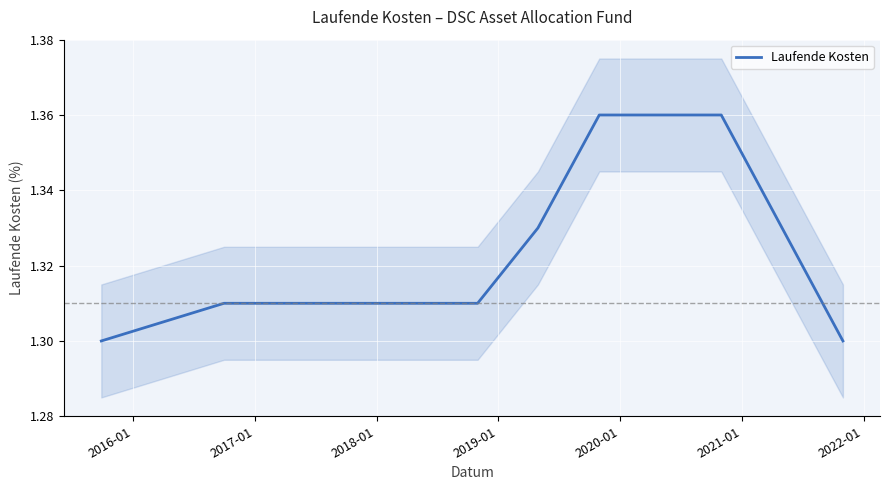

The chart shows a value of 2.1 at 2015-01. True or false?

False